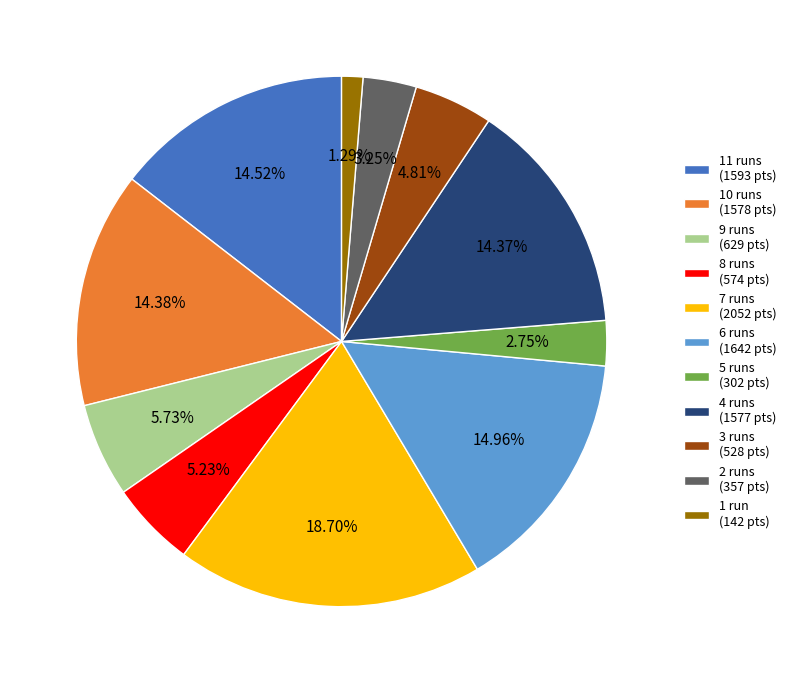

Do 10 runs (1578 pts) and 9 runs (629 pts) together represent more than half of the pie?

No